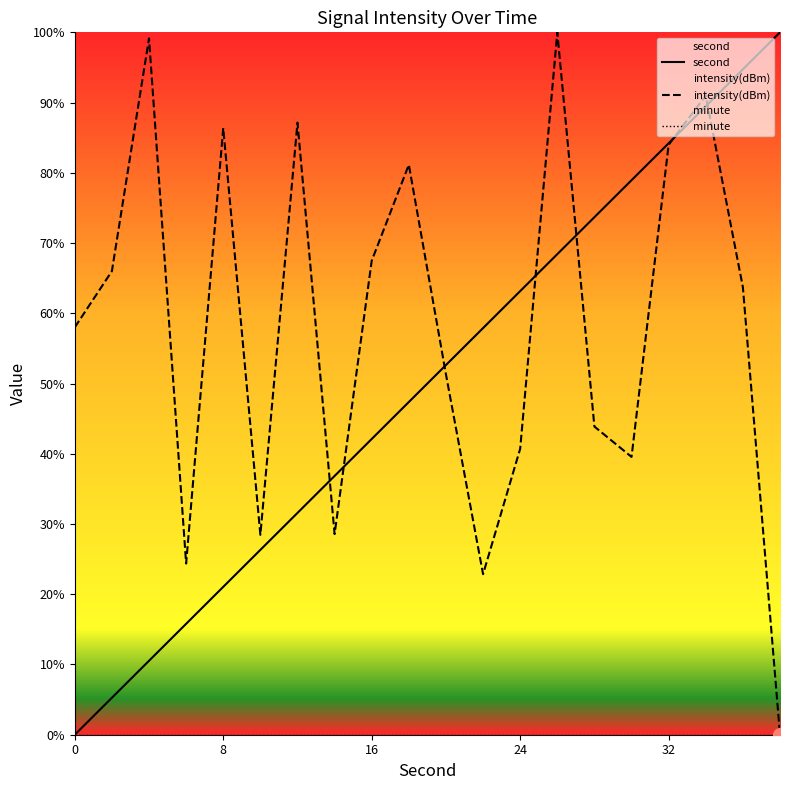

Which series has the largest total across all categories?

intensity(dBm)